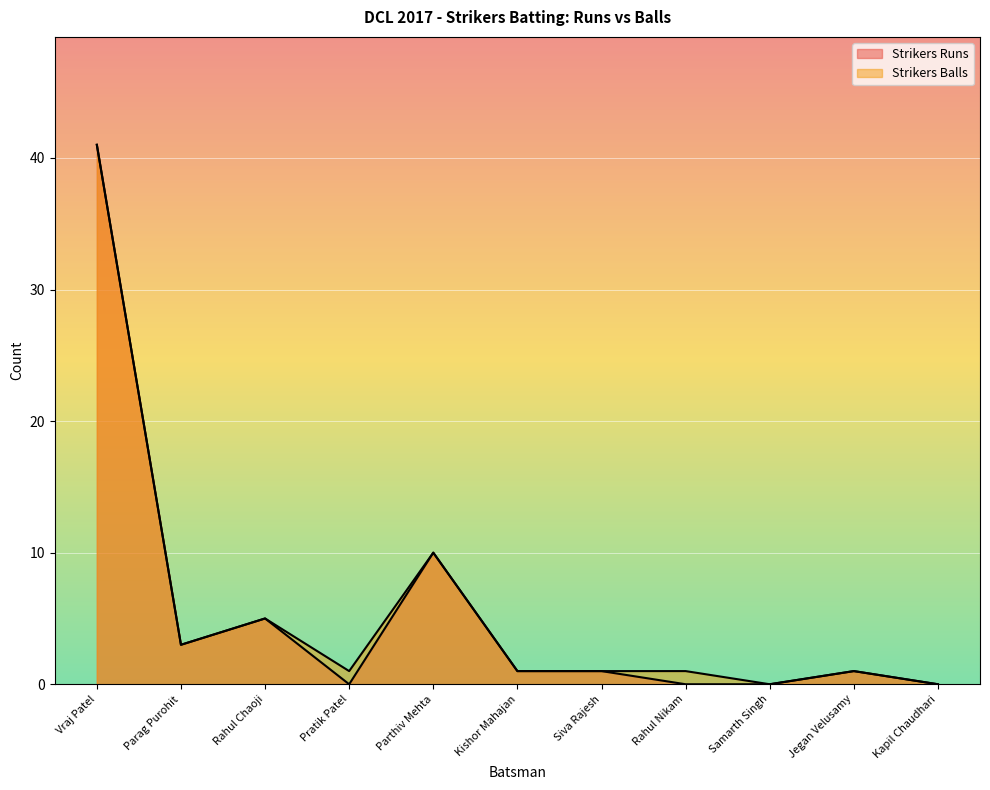

Does the chart display data point markers on the line(s)?

No